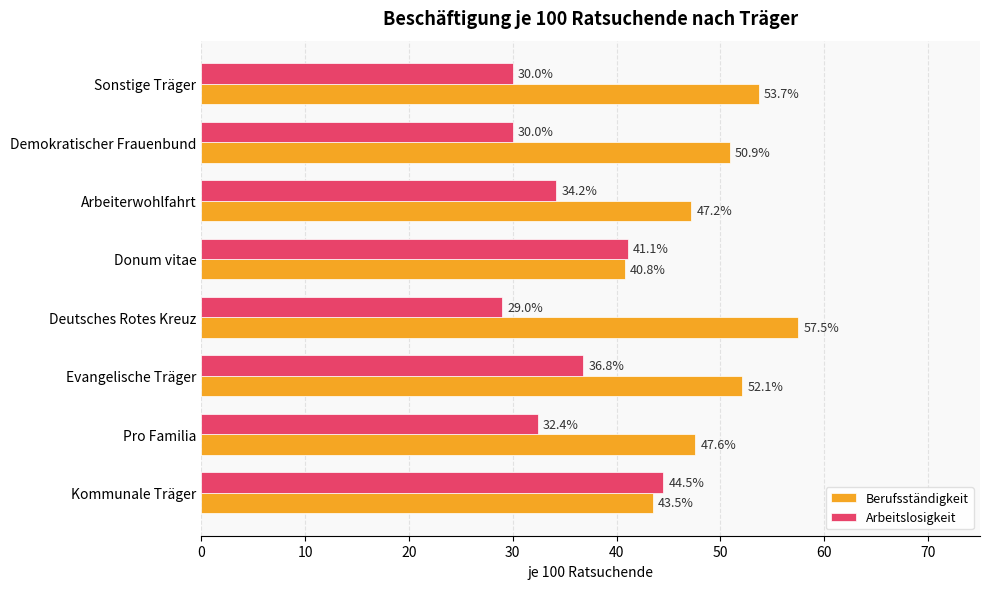

Where is Arbeitslosigkeit nearest to the value 36?

Evangelische Träger